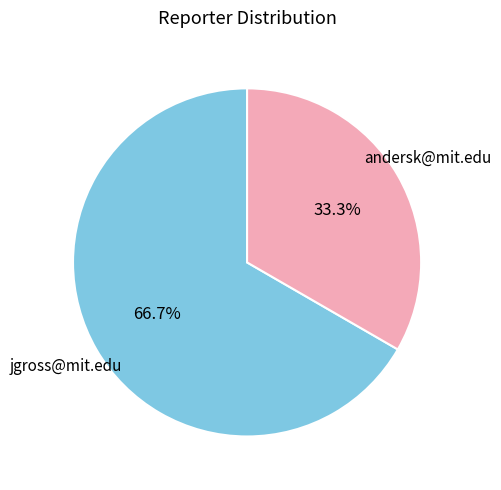

The jgross@mit.edu slice represents 40% of the pie. True or false?

False